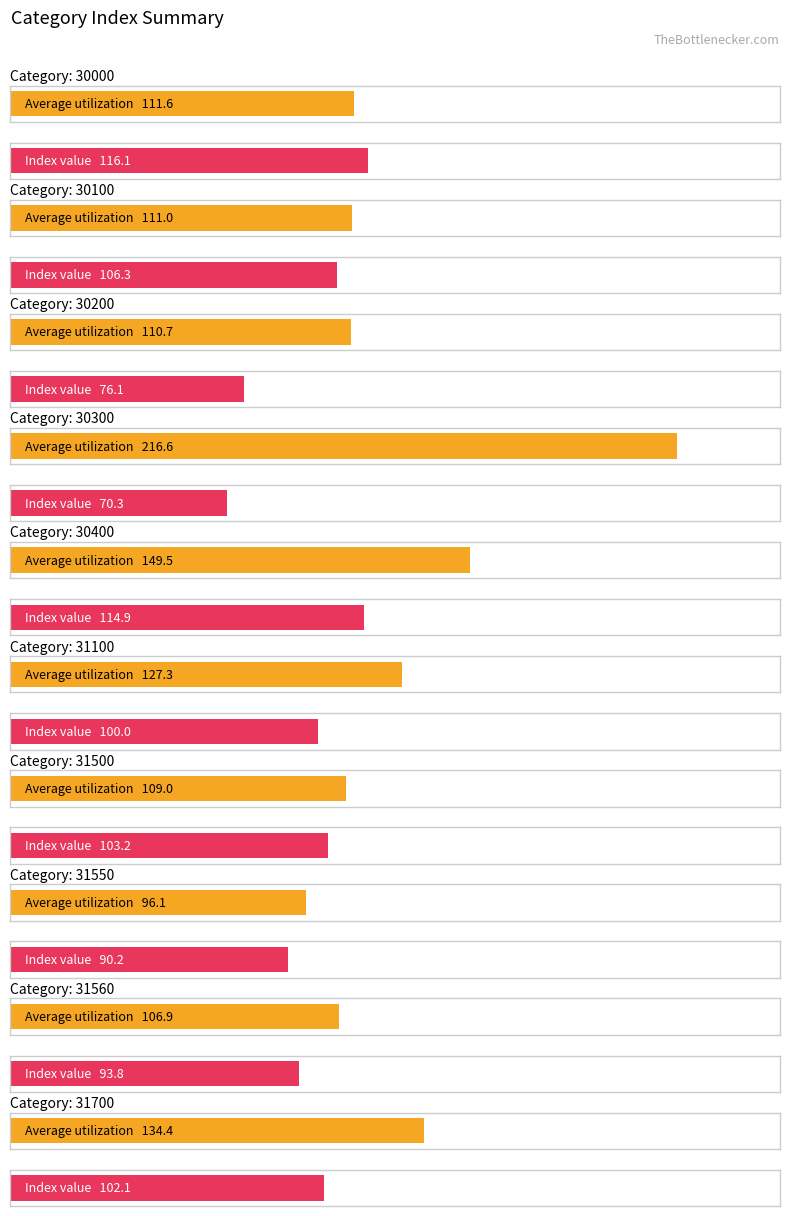

What are all the series names shown in the legend?

Average, Index